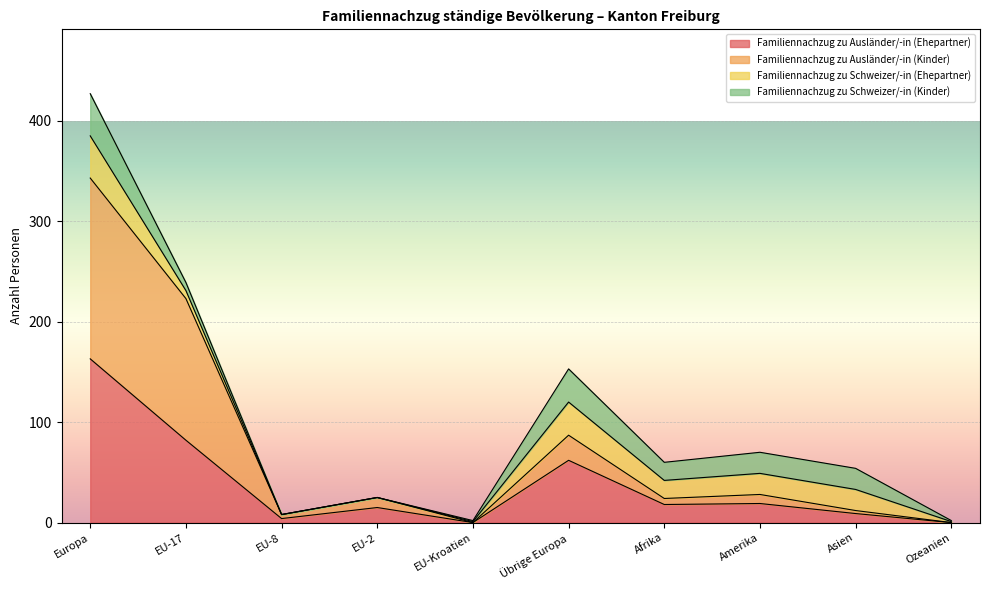

The Familiennachzug zu Ausländer/-in (Ehepartner) series shows 0 at EU-Kroatien. True or false?

True